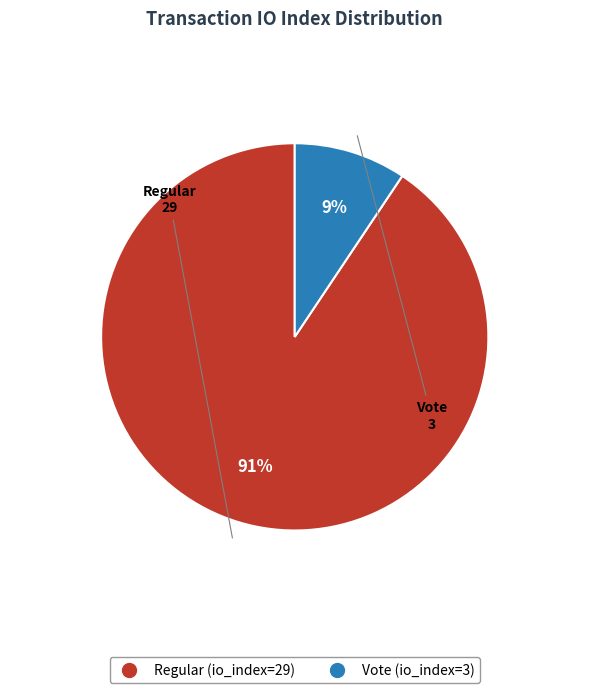

What is the majority slice?

Regular (io_index=29)